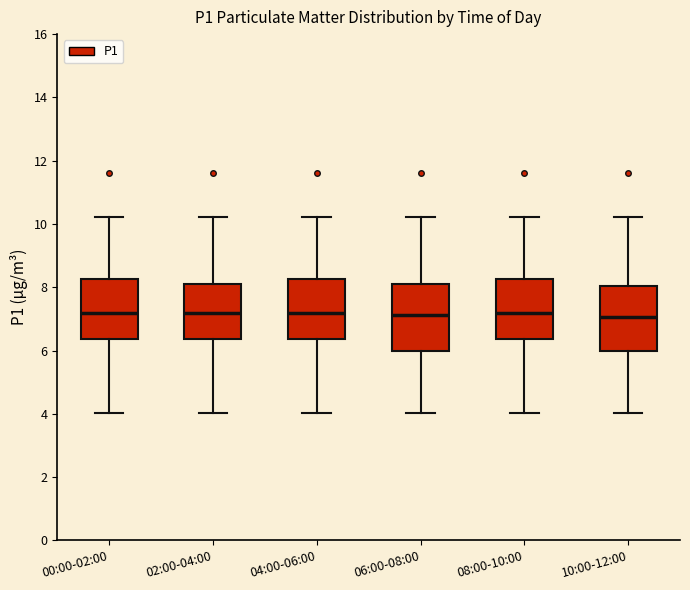

Reading left to right, read every box against the y-axis: the position of its median line, the range the box covers, and the ends of its whiskers. The values are not printed on the chart, so give them approximately, as read against the axis.

00:00-02:00: median 7.2, box 6.4 to 8.2, whiskers 4.0 to 10.2
02:00-04:00: median 7.2, box 6.4 to 8.0, whiskers 4.0 to 10.2
04:00-06:00: median 7.2, box 6.4 to 8.2, whiskers 4.0 to 10.2
06:00-08:00: median 7.2, box 6.0 to 8.0, whiskers 4.0 to 10.2
08:00-10:00: median 7.2, box 6.4 to 8.2, whiskers 4.0 to 10.2
10:00-12:00: median 7.0, box 6.0 to 8.0, whiskers 4.0 to 10.2